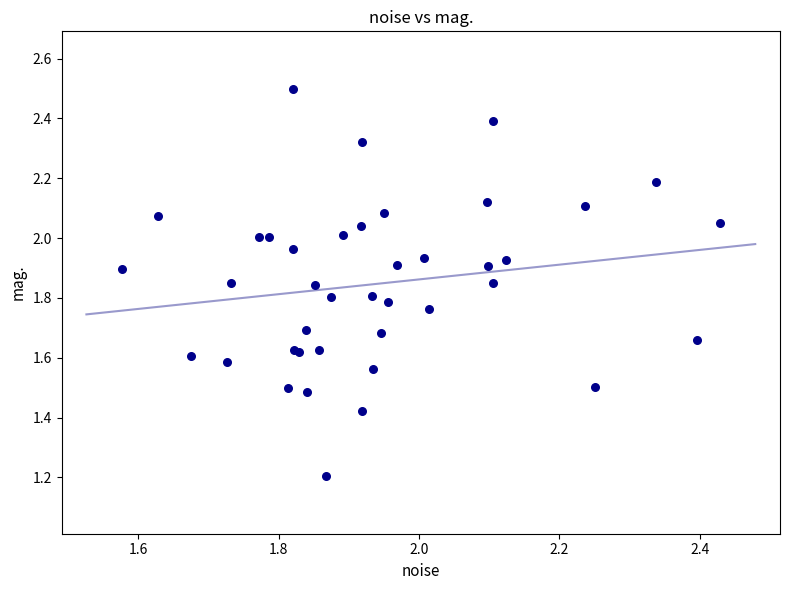

What Y value in the scatter plot is closest to 1?

1.2